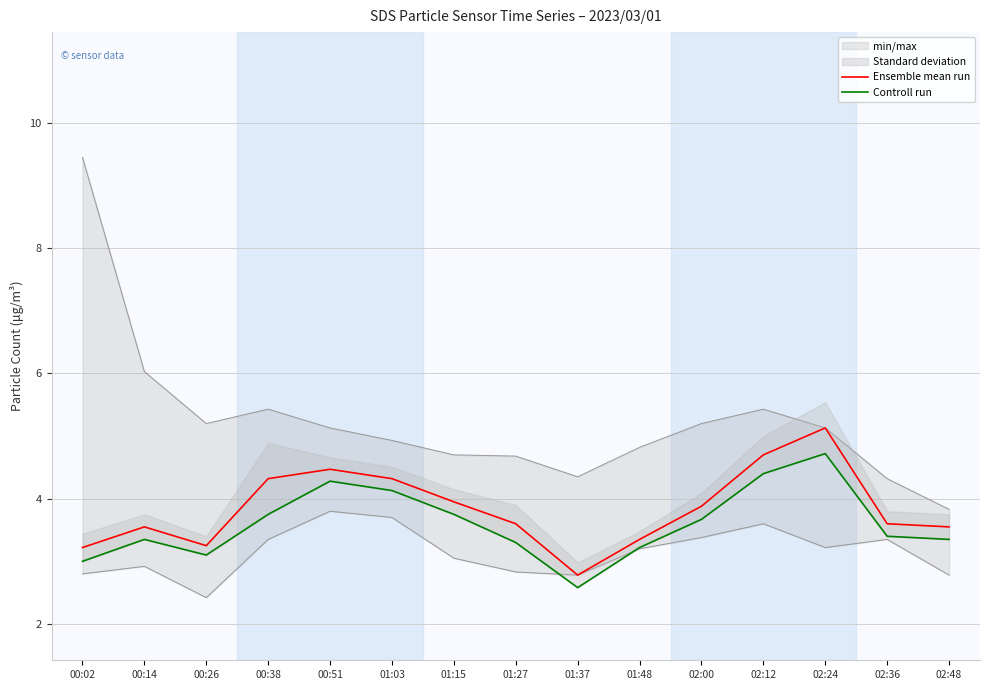

Rank the series by their maximum value, from lowest to highest.

Controll run, Ensemble mean run